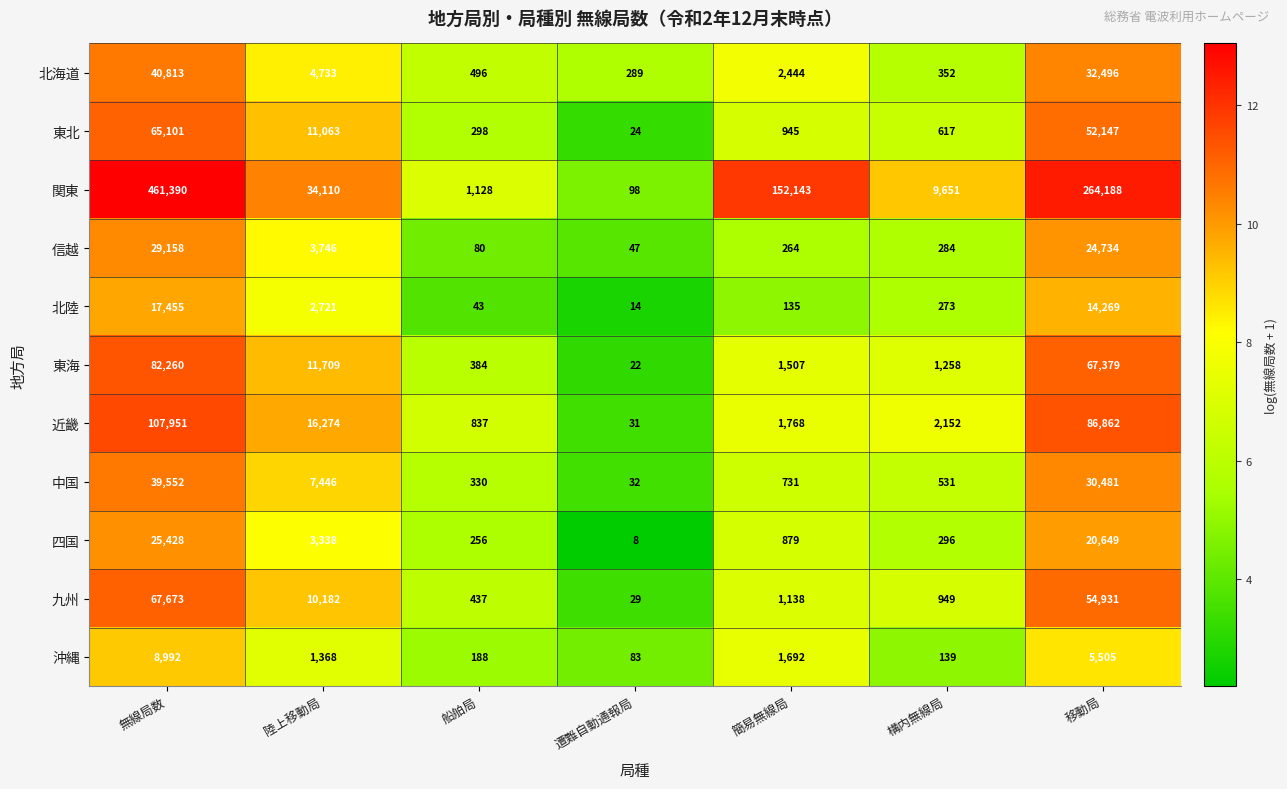

How many distinct data groups are displayed?

11